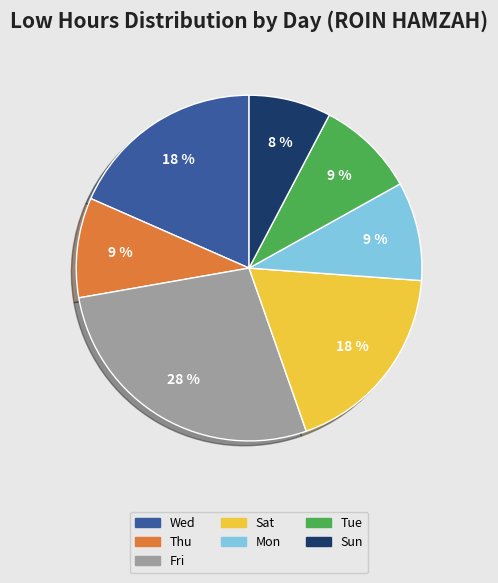

Count the number of slices in the pie.

7